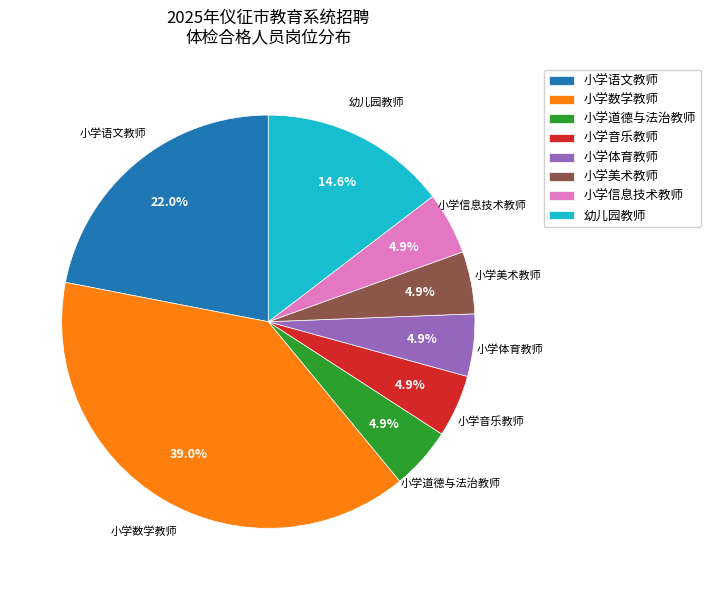

How many slices are in this pie chart?

8